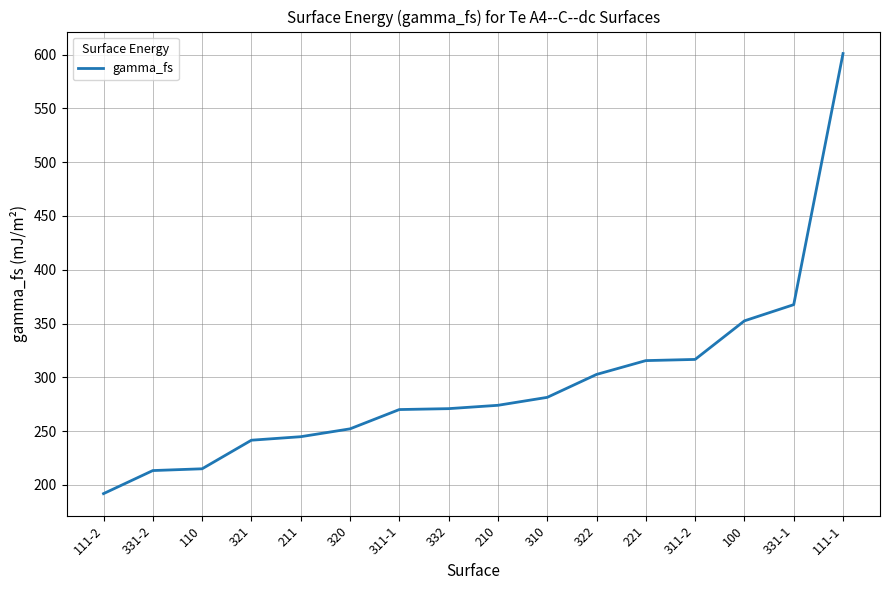

Read the value at 210.

274.1